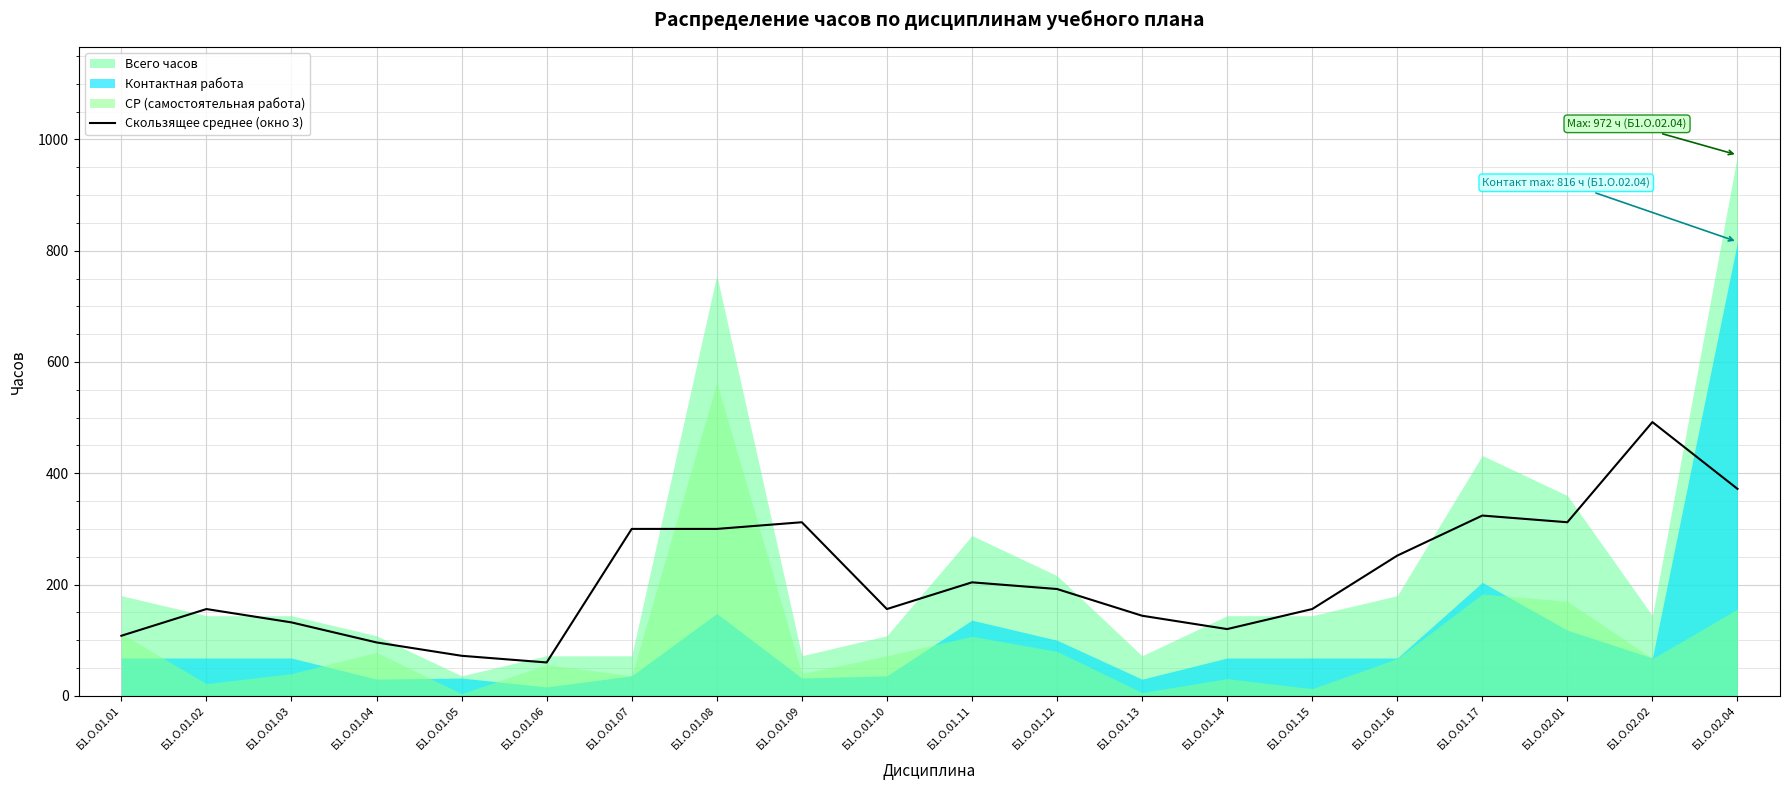

Rank the categories by value from lowest to highest.

Б1.О.01.06, Б1.О.01.05, Б1.О.01.04, Б1.О.01.01, Б1.О.01.14, Б1.О.01.03, Б1.О.01.13, Б1.О.01.02, Б1.О.01.10, Б1.О.01.15, Б1.О.01.12, Б1.О.01.11, Б1.О.01.16, Б1.О.01.07, Б1.О.01.08, Б1.О.01.09, Б1.О.02.01, Б1.О.01.17, Б1.О.02.04, Б1.О.02.02